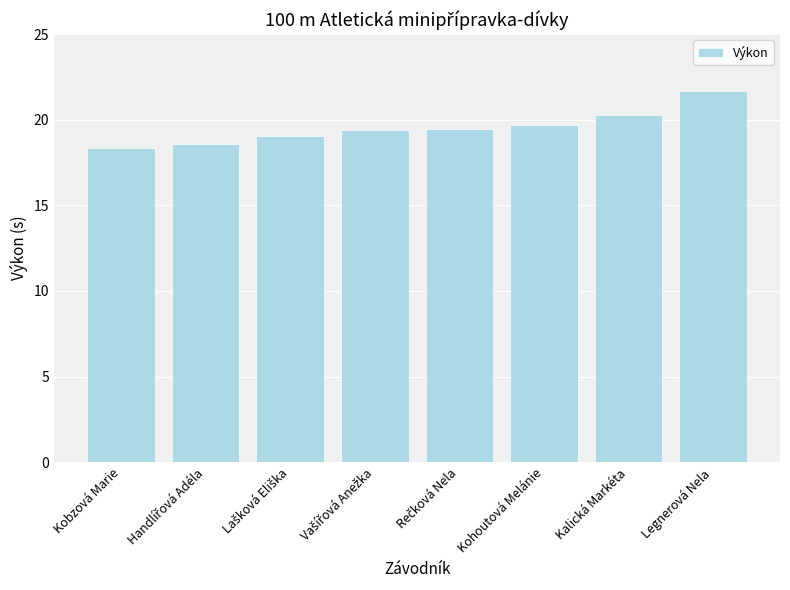

What is the maximum value shown in the chart?

21.7